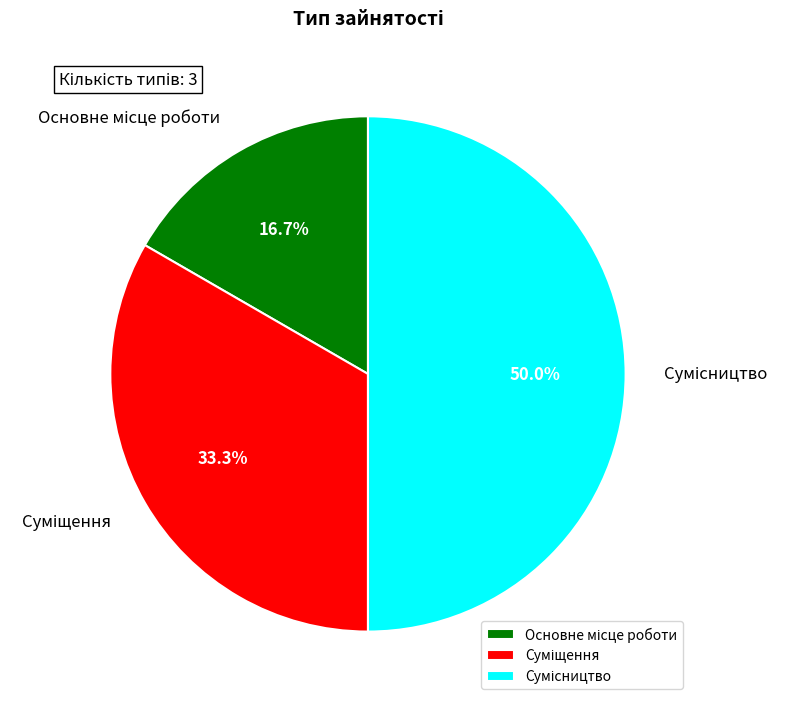

Rank the categories by value from highest to lowest.

Сумісництво, Суміщення, Основне місце роботи